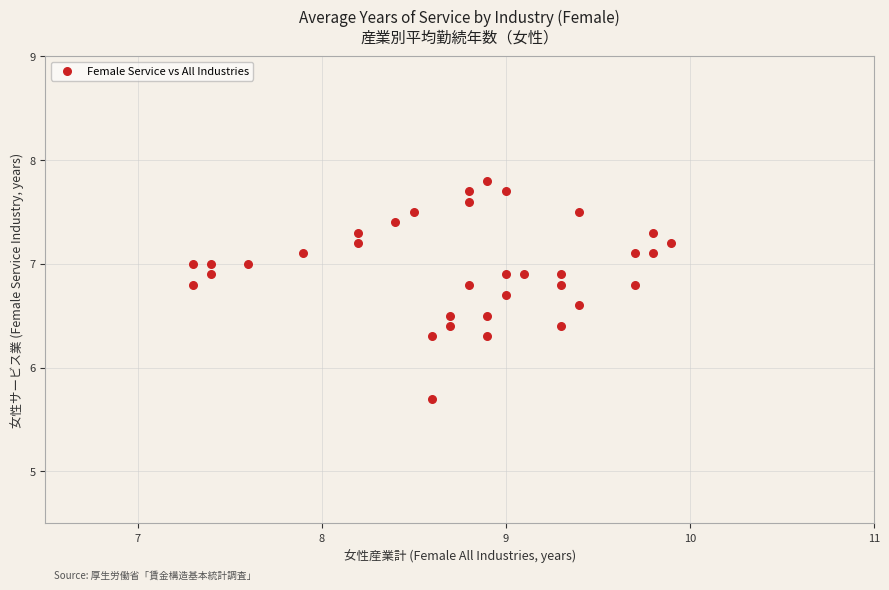

What is the range of X values (max minus min)?

2.6